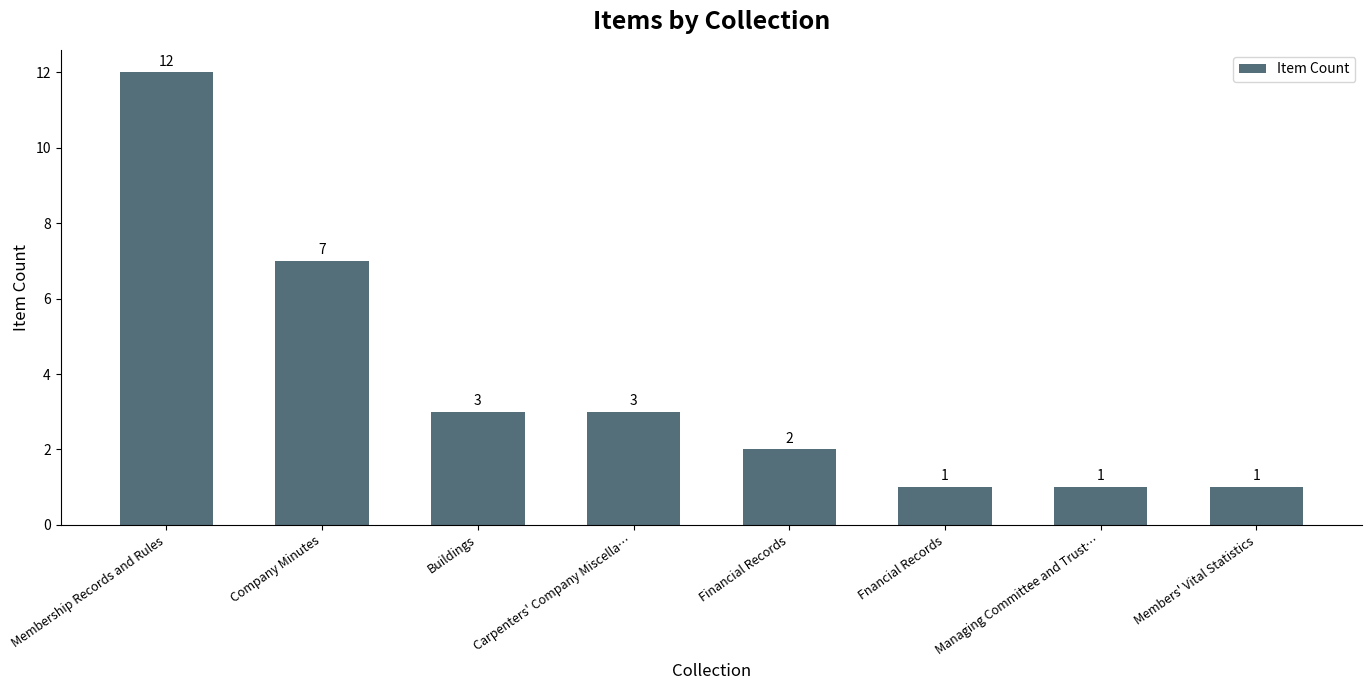

Reading right to left, extract all data points from this chart.

1	1	1	2	3	3	7	12